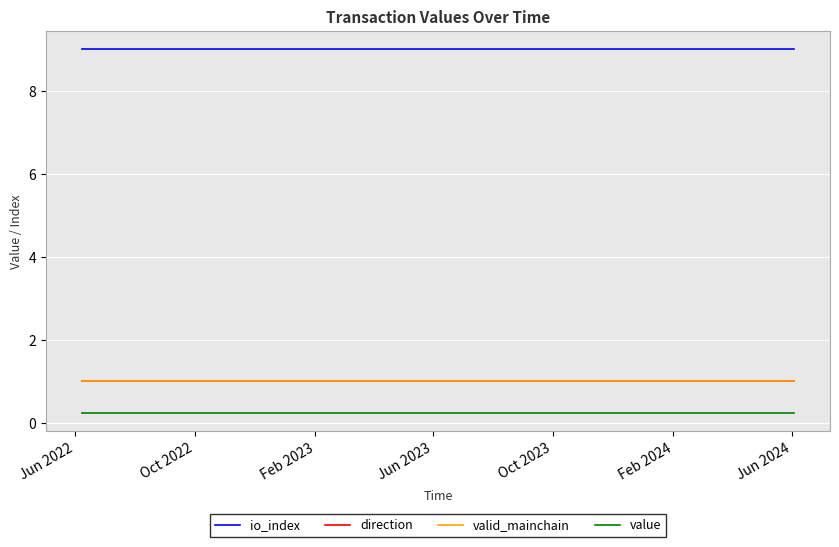

At how many categories does at least one series exceed 6?

25